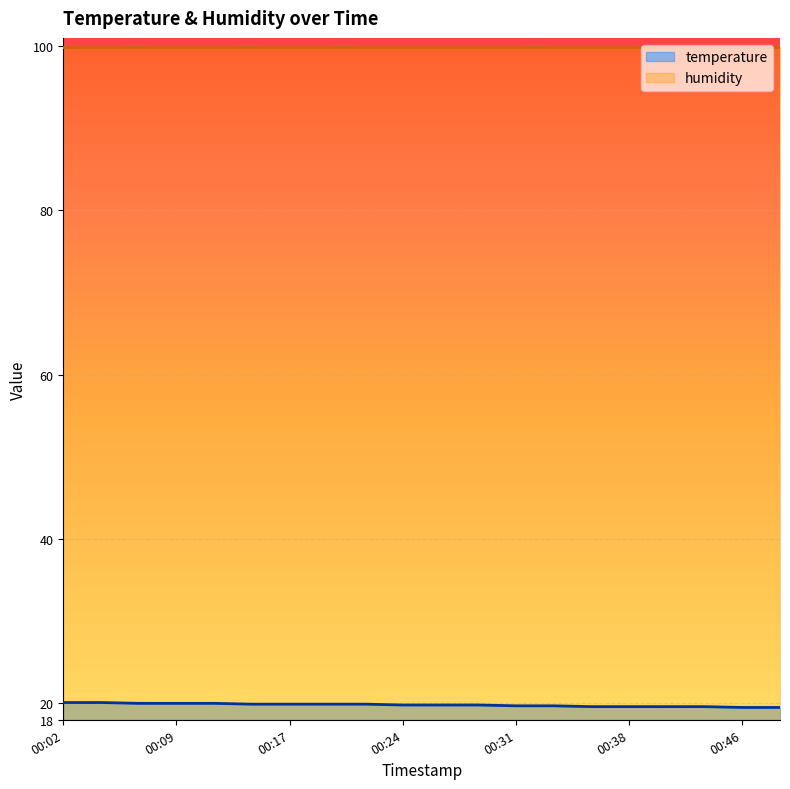

List the labels in order of value, largest first.

00:02, 00:04, 00:07, 00:09, 00:12, 00:14, 00:17, 00:19, 00:21, 00:24, 00:26, 00:29, 00:31, 00:34, 00:36, 00:38, 00:41, 00:43, 00:46, 00:48